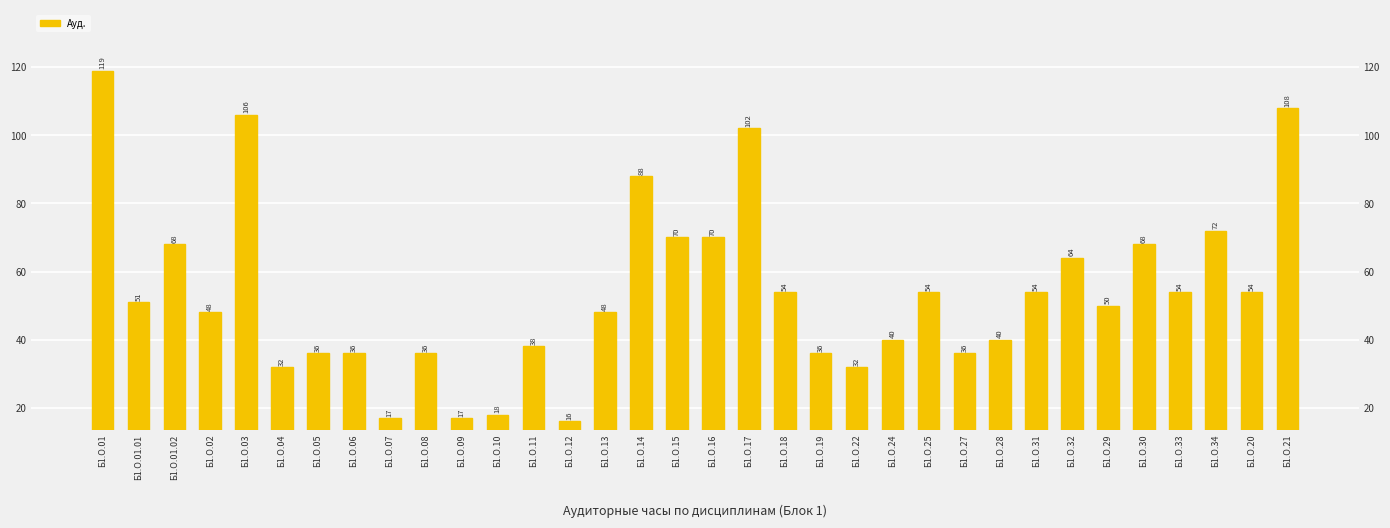

What is the greatest value displayed?

119